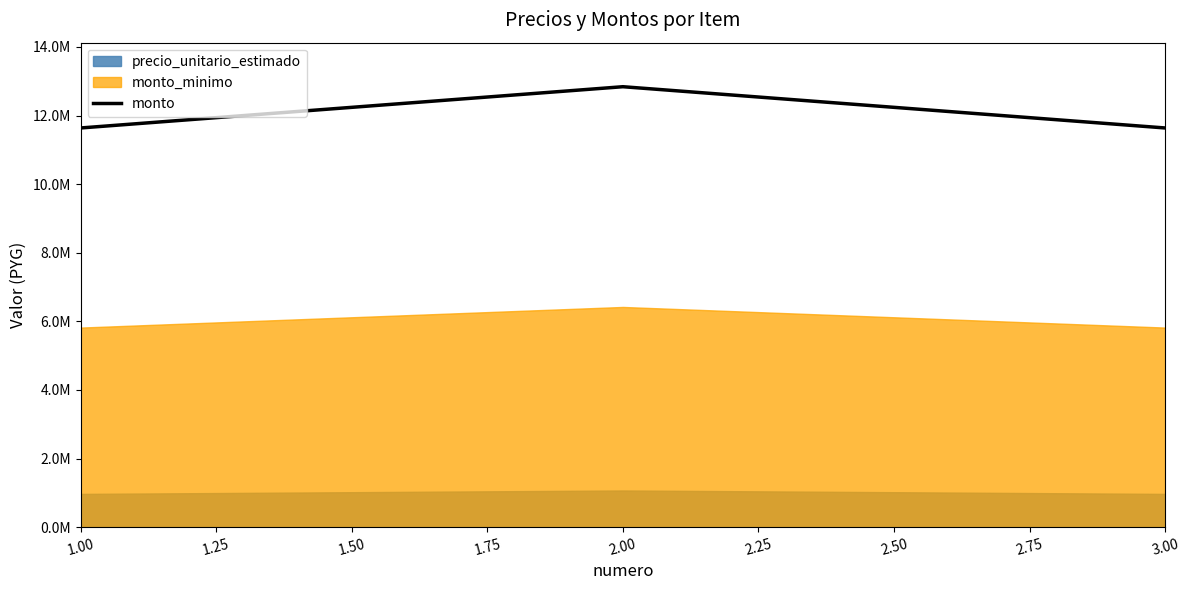

How many lines are shown in the chart?

1